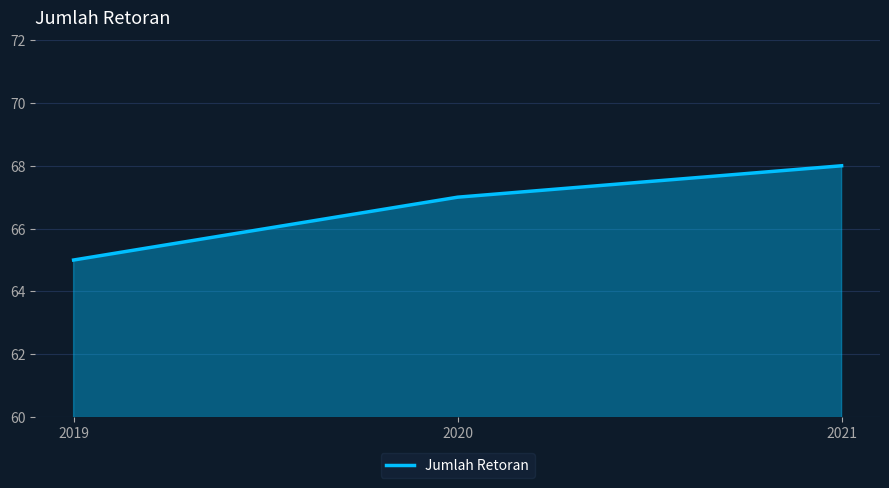

Between 2019 and 2021, which is larger?

2021